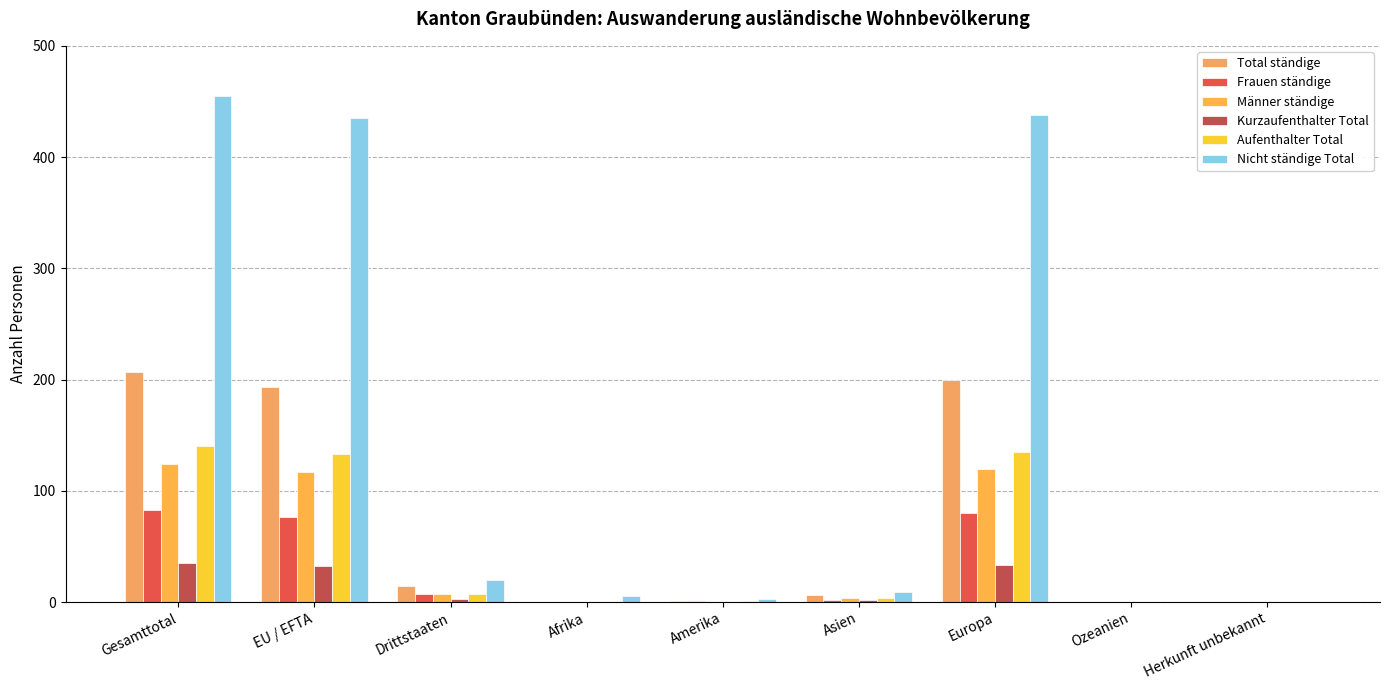

Which series has the largest total across all categories?

Nicht ständige Total